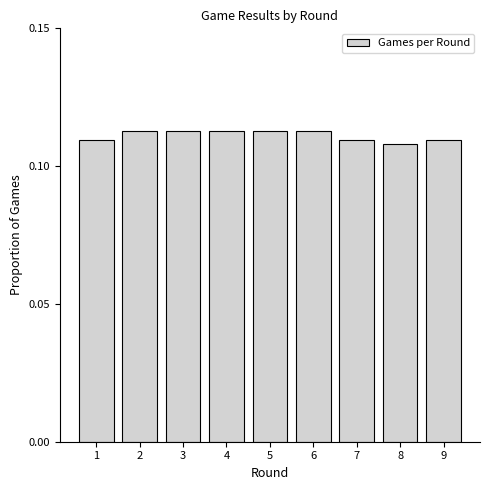

How many values are between 0 and 1?

9